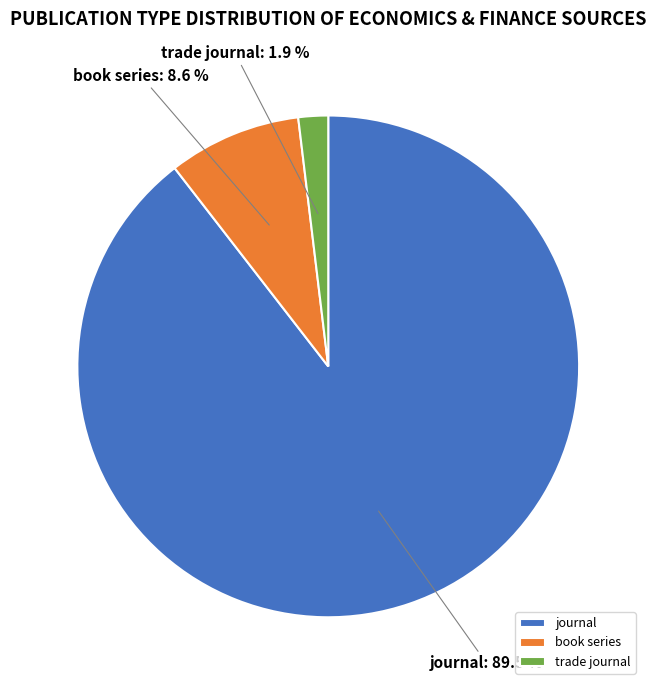

How much of the chart is everything except journal?

10.5%